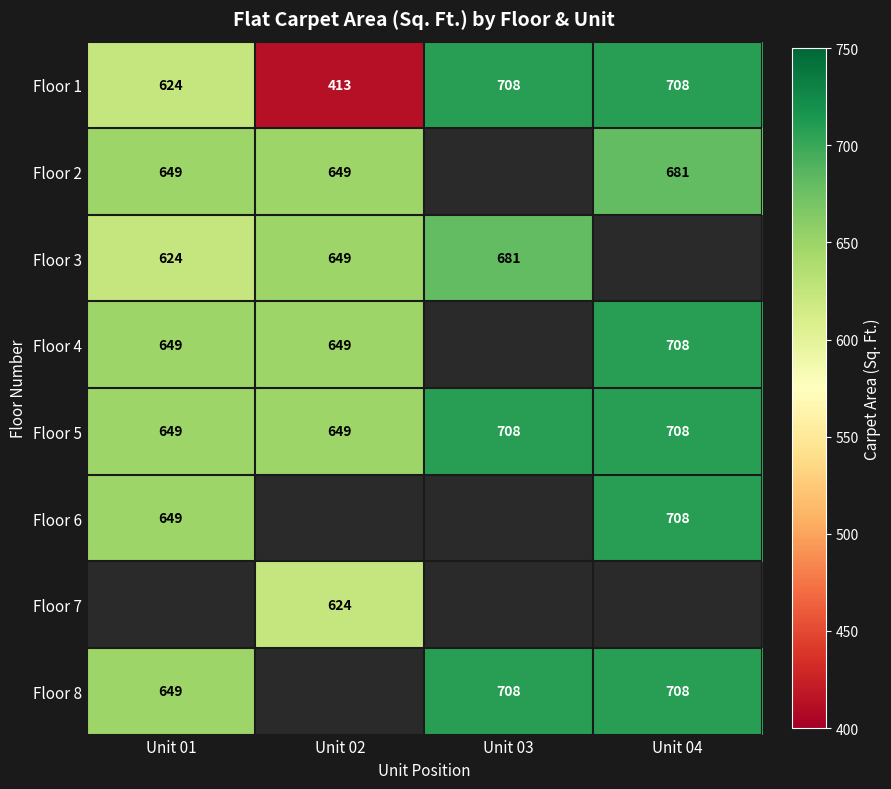

How many values in the Floor 1 series are below 708?

2